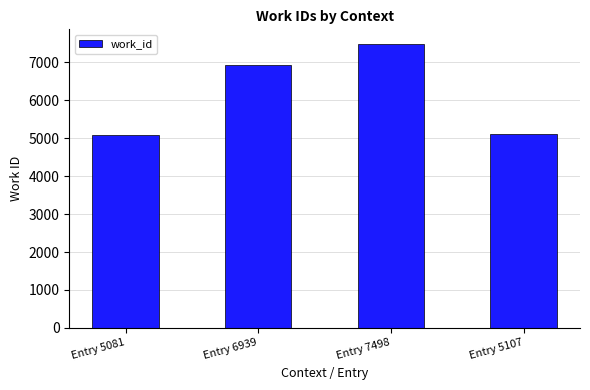

How many bars are there in total?

4